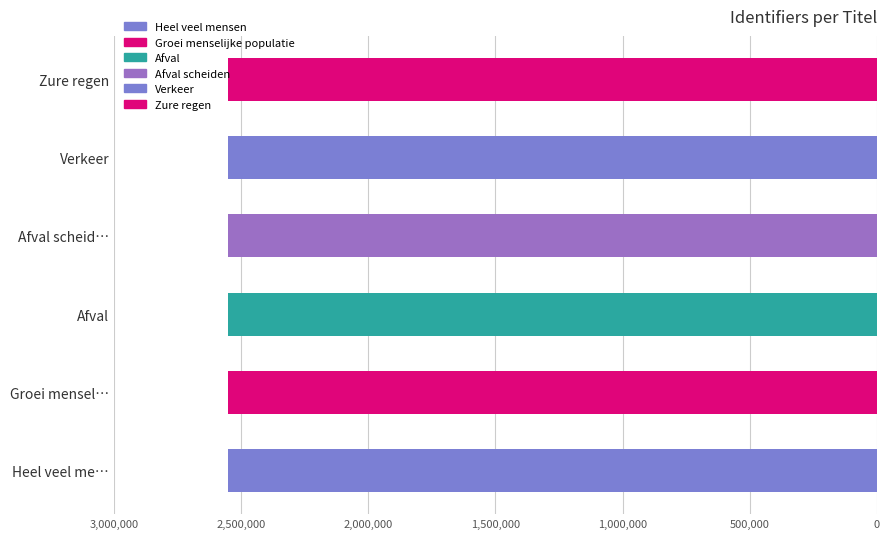

What is the ratio of the value at Afval to the value at Verkeer?

1.0